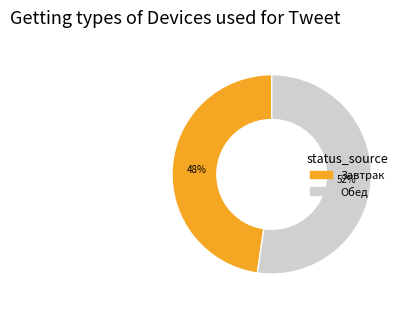

What is the largest slice in the pie chart?

Обед